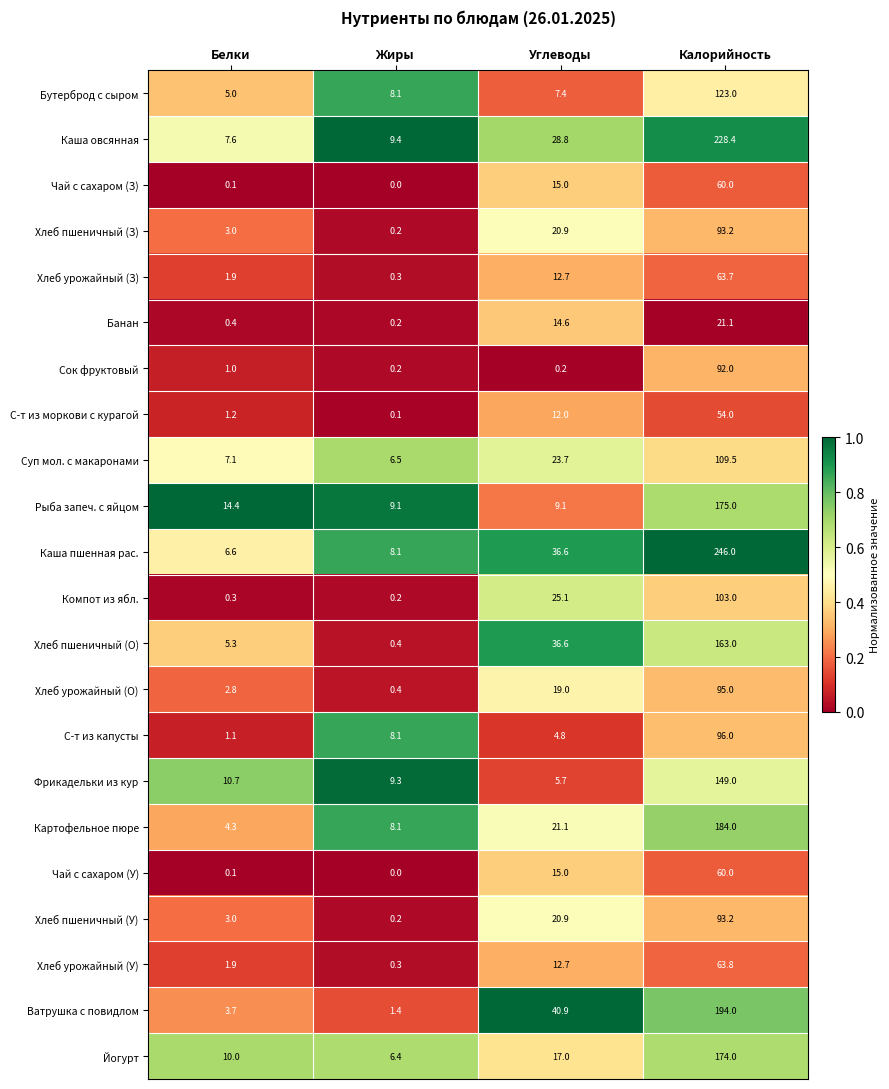

Rank the categories by Хлеб урожайный (З) value from highest to lowest.

Калорийность, Углеводы, Белки, Жиры